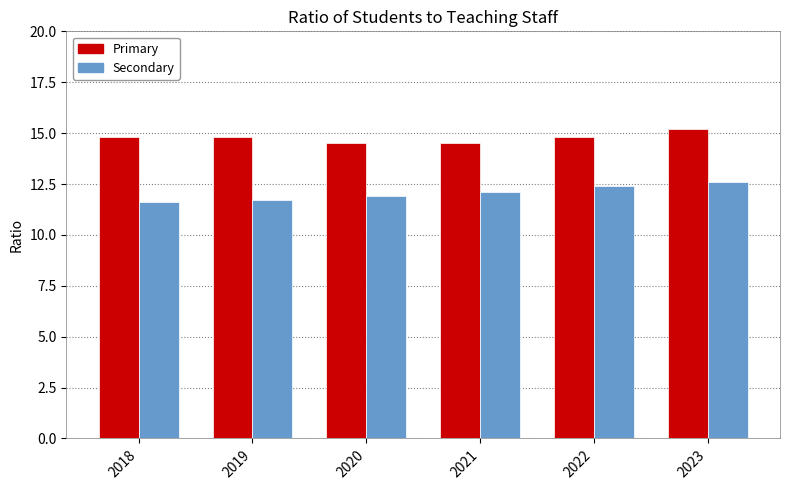

Rank the series by their maximum value, from highest to lowest.

Primary, Secondary